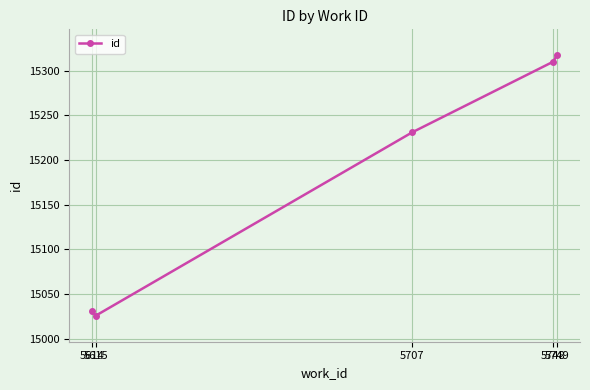

At which category does the chart reach its minimum across all series?

5615